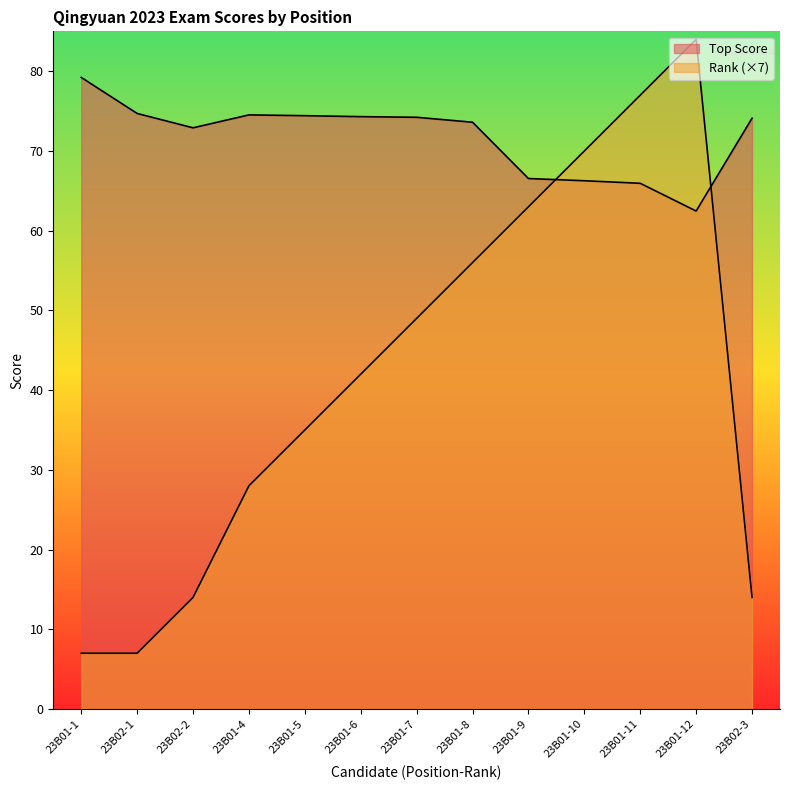

True or false: Rank has more than 1 points higher than both neighbors.

False